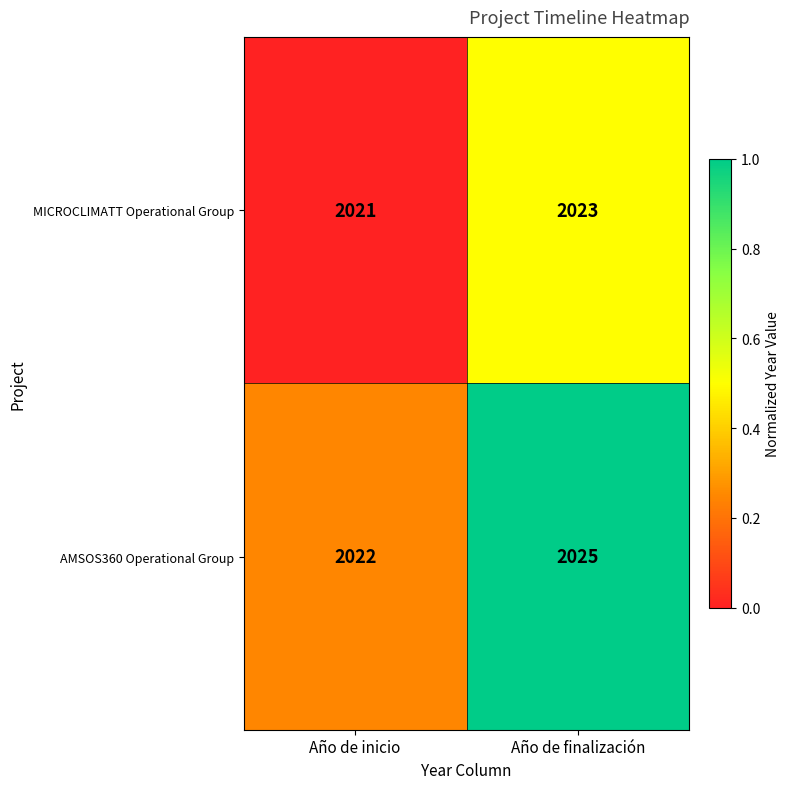

The value of MICROCLIMATT Operational Group at Año de inicio is 2021. True or false?

True